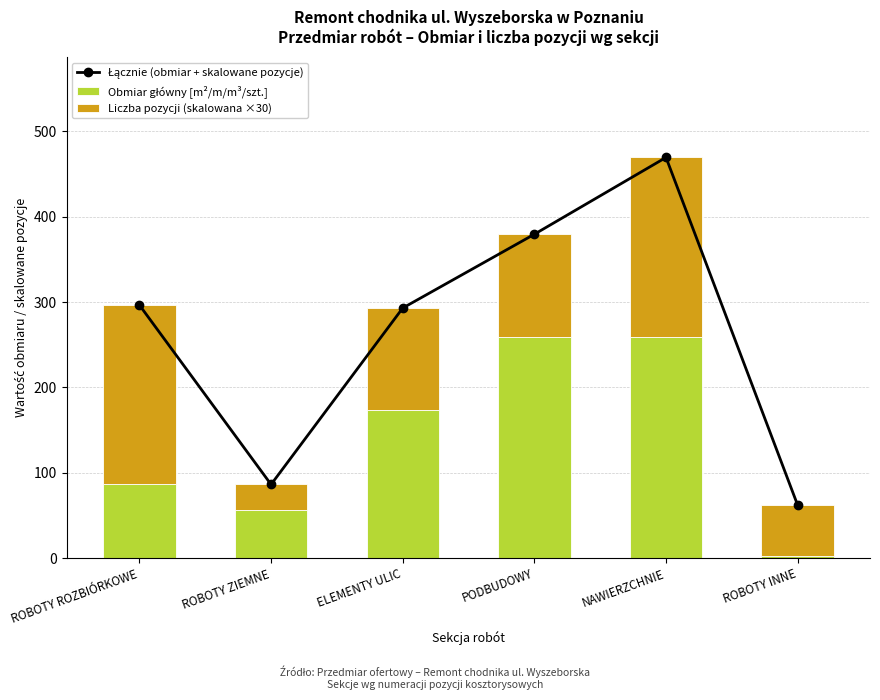

Reading right to left, extract all data points from this chart.

Łącznie (obmiar + skalowane pozycje): 62.0	469.5	379.5	293.0	86.2	296.5
Obmiar główny [m²/m/m³/szt.]: 2.0	259.5	259.5	173.0	56.2	86.5
Liczba pozycji (skalowana ×30): 60.0	210.0	120.0	120.0	30.0	210.0